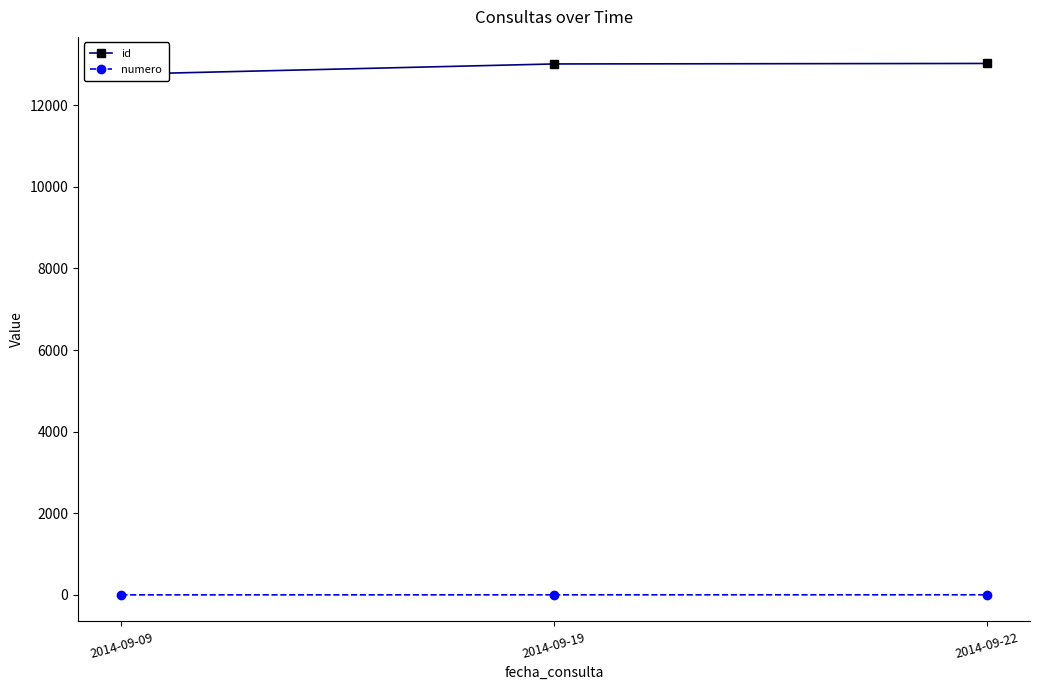

Which series has the largest total across all categories?

id